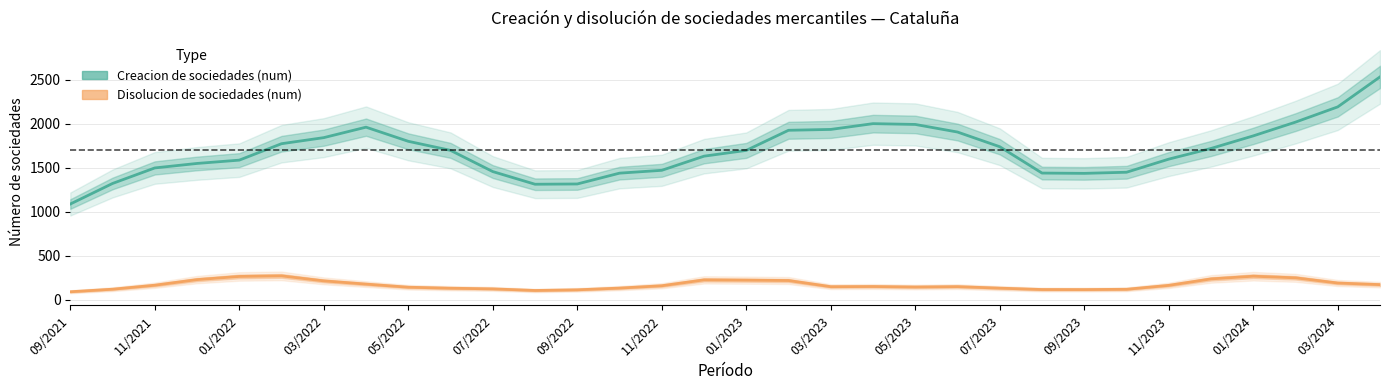

Rank the series by their average value, from highest to lowest.

Creacion de sociedades (num), Disolucion de sociedades (num)